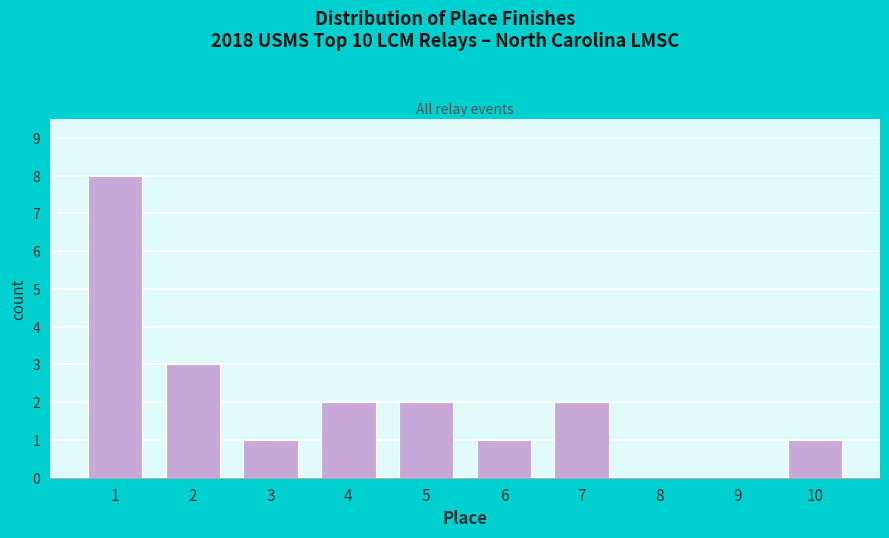

Reading left to right, transcribe all the data shown in this chart.

1=8	2=3	3=1	4=2	5=2	6=1	7=2	8=0	9=0	10=1